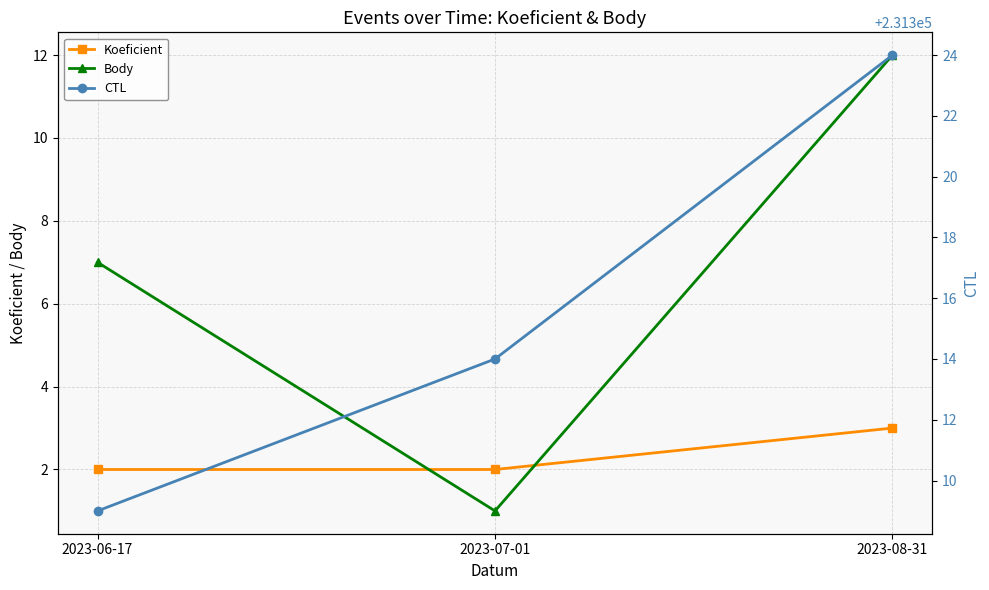

At which label does CTL reach its minimum?

2023-06-17